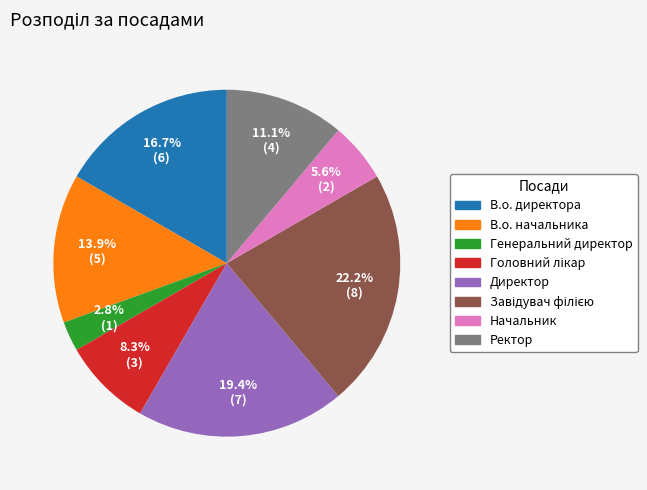

How much of the chart is everything except В.о. начальника?

86.1%